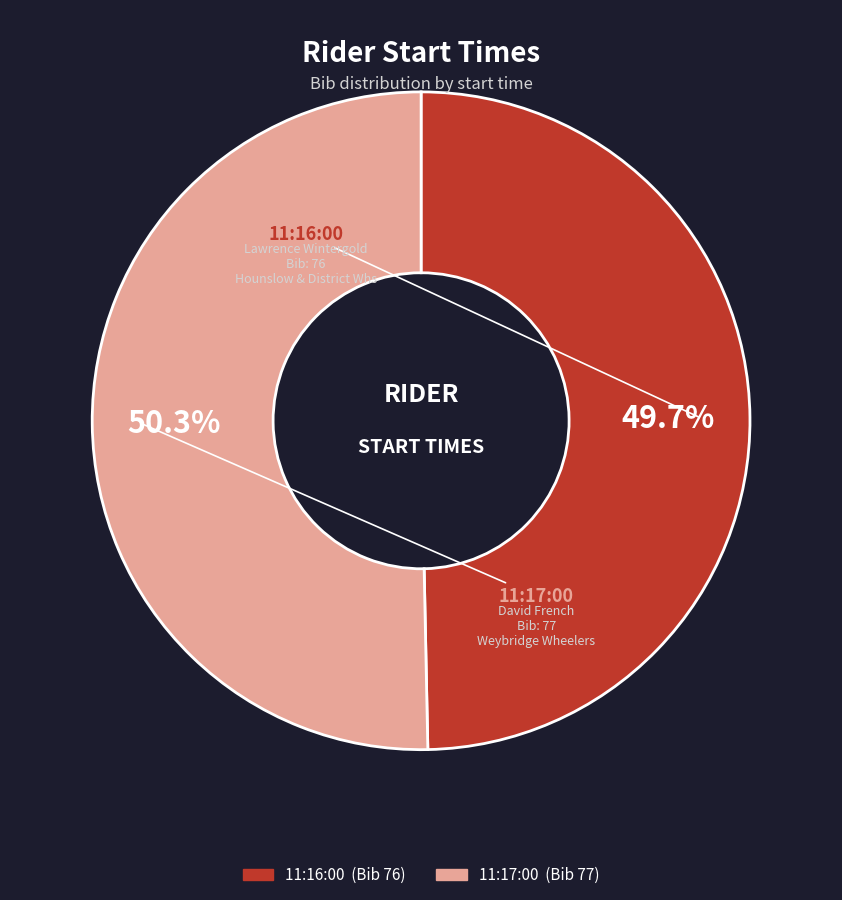

What is the majority slice?

11:17:00